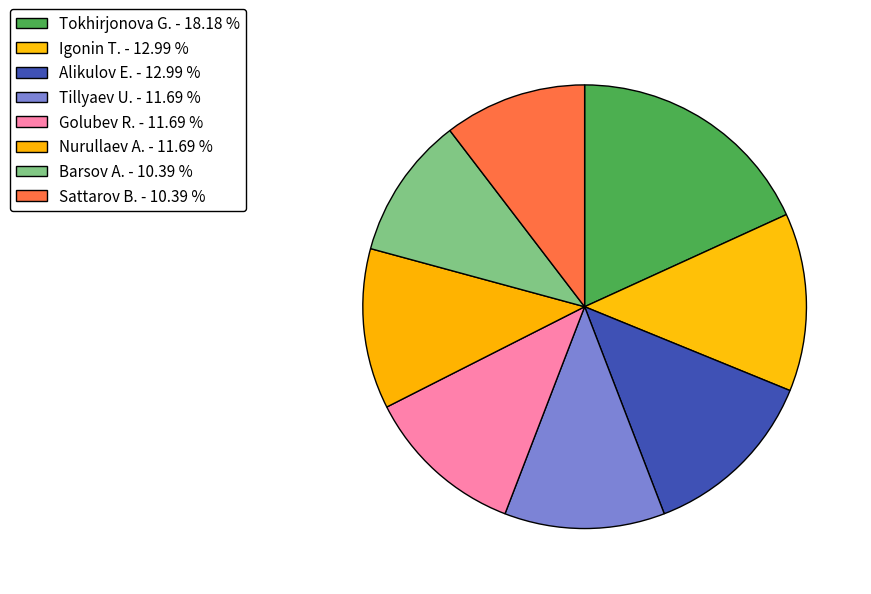

How many segments does this pie chart have?

8